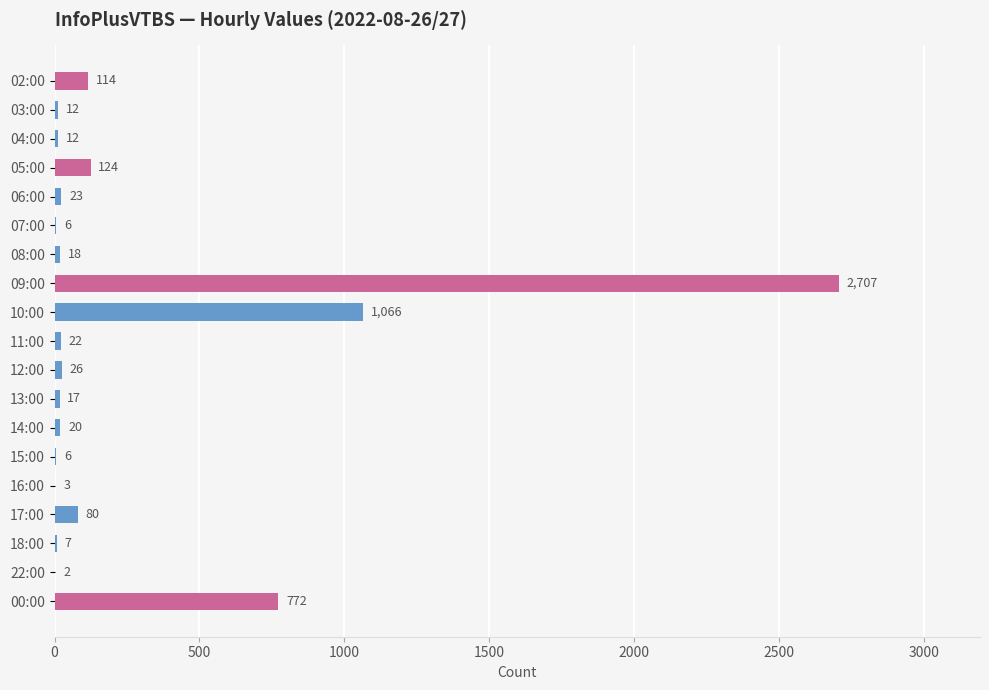

Count the number of categories in the chart.

19